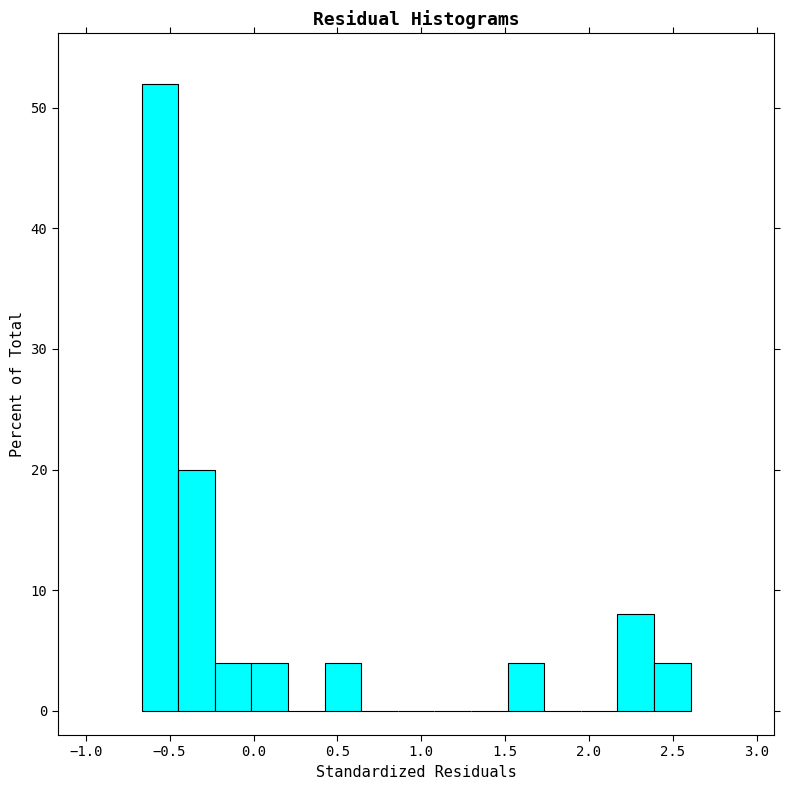

Reading left to right, list every bar in this chart as the range it spans on the x-axis followed by its height. Neither the bar edges nor the heights are printed on the chart, so give them approximately, as read against the axes.

-0.65 to -0.45: 52
-0.45 to -0.25: 20
-0.25 to 0.00: 4
0.00 to 0.20: 4
0.20 to 0.40: 0
0.40 to 0.65: 4
0.65 to 0.85: 0
0.85 to 1.10: 0
1.10 to 1.30: 0
1.30 to 1.50: 0
1.50 to 1.75: 4
1.75 to 1.95: 0
1.95 to 2.15: 0
2.15 to 2.40: 8
2.40 to 2.60: 4